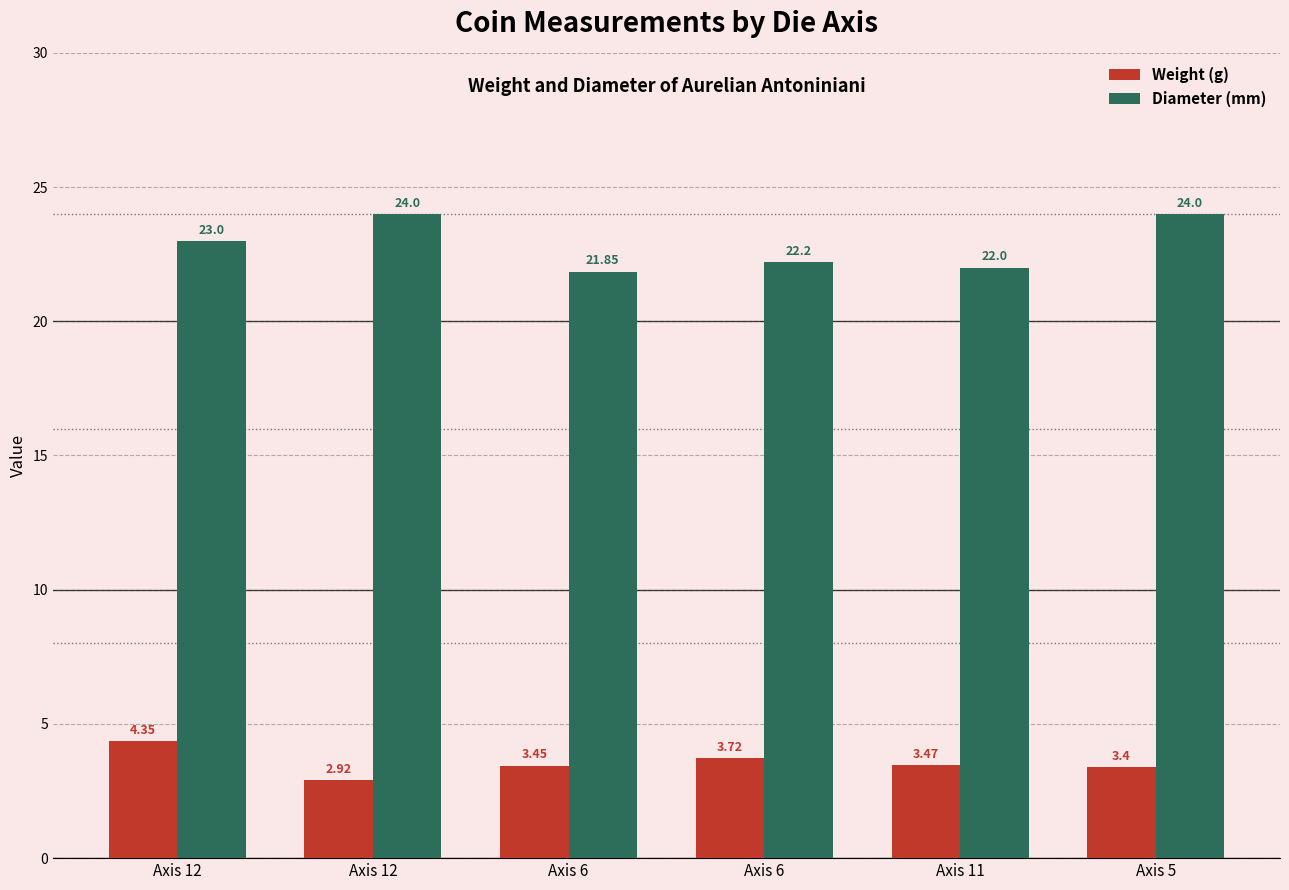

Are the bars grouped side by side (vs. stacked)?

Yes